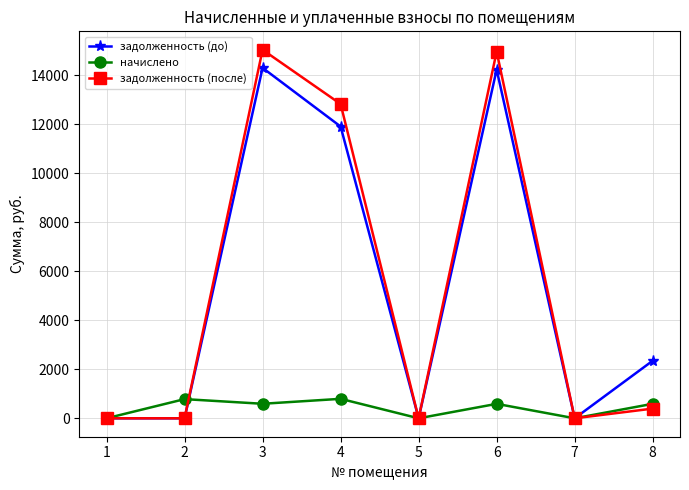

At which category does задолженность (после) reach its first local peak?

3